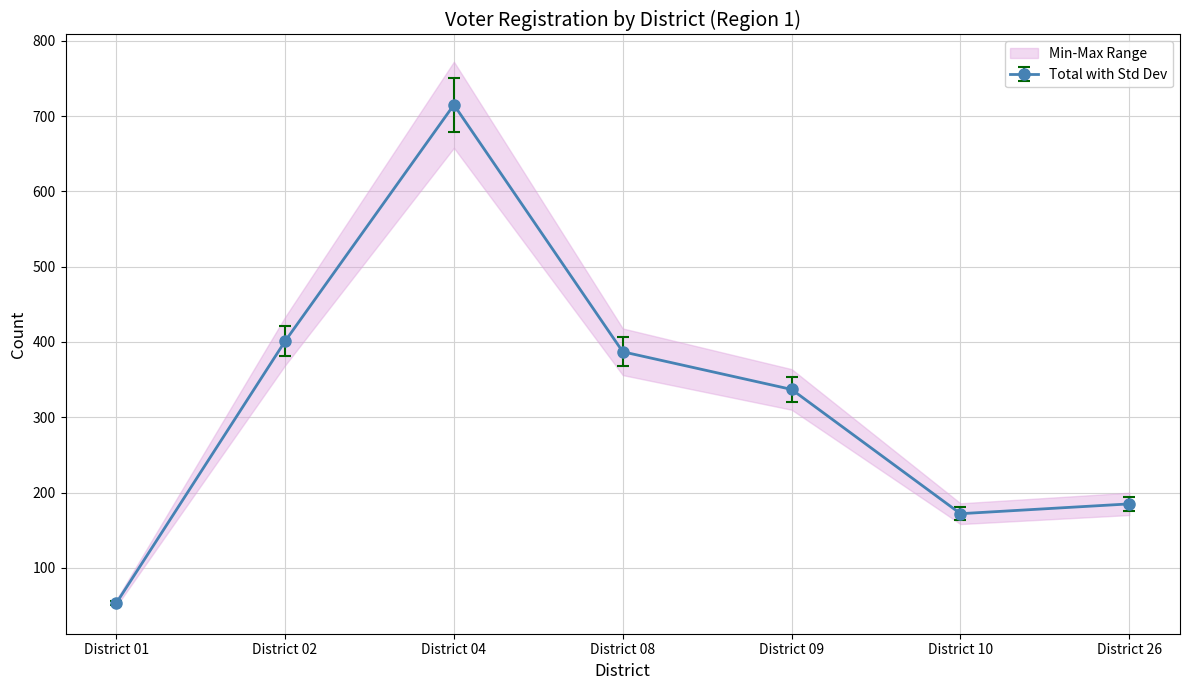

The Completed series shows 4 at District 26. True or false?

False